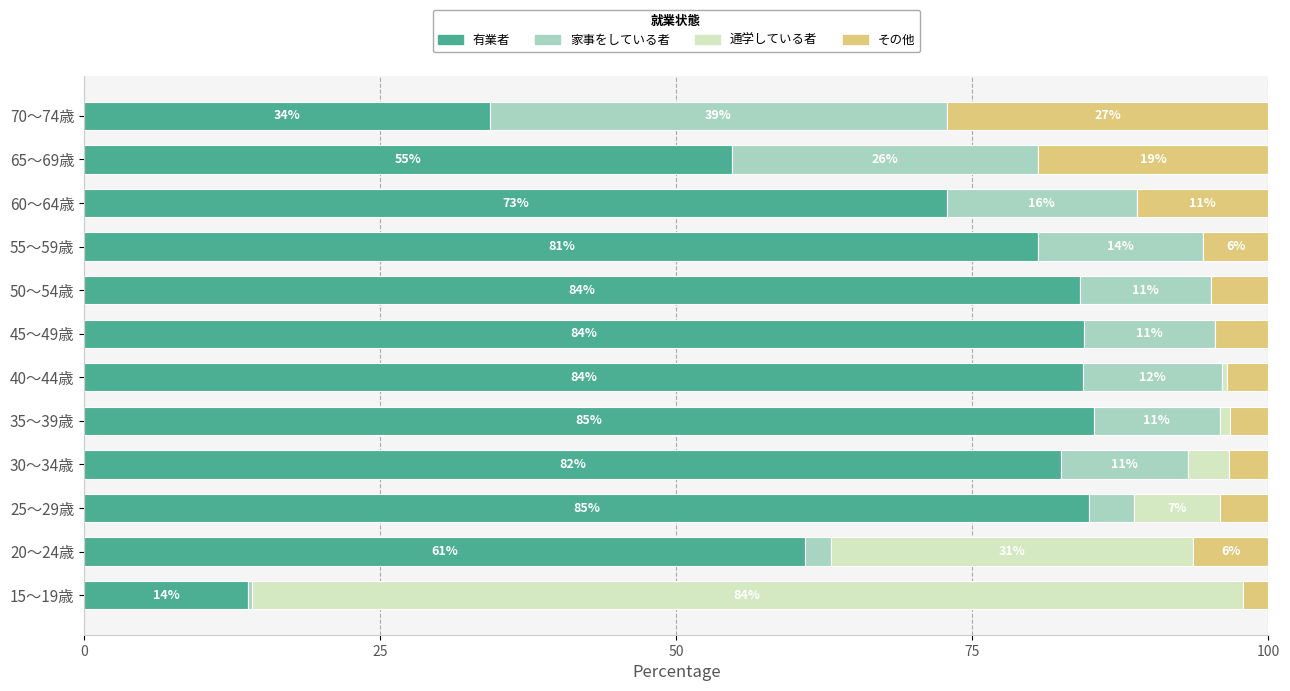

Is it true that 有業者 equals 54.7 at 65～69歳?

True